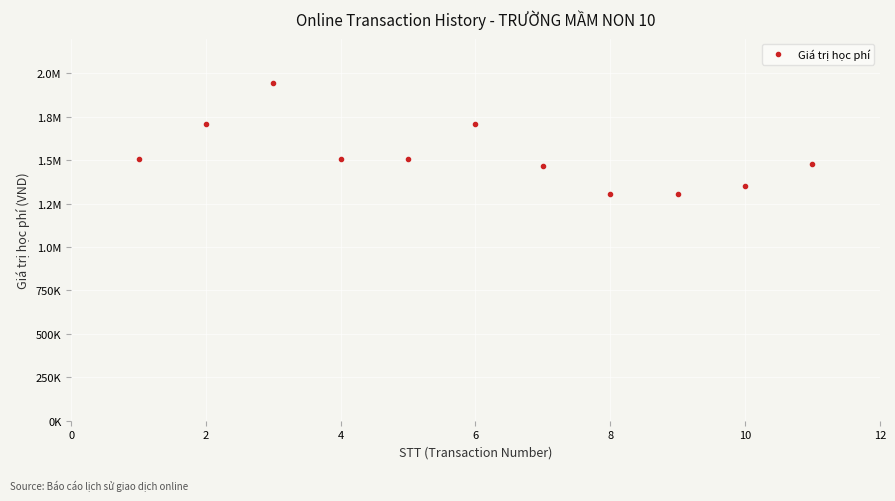

What is the greatest value displayed?

1945000